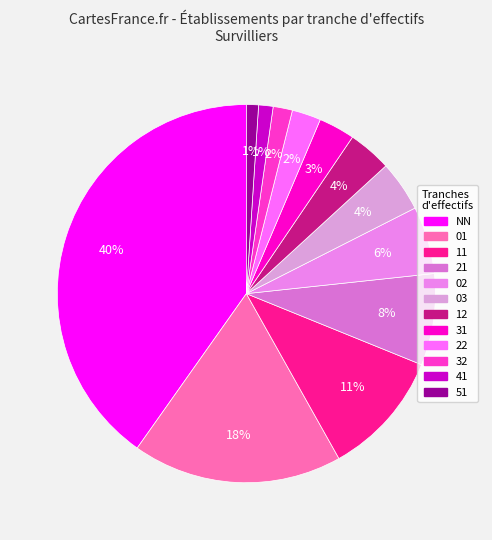

Combined, do 32 and 02 account for over 50%?

No